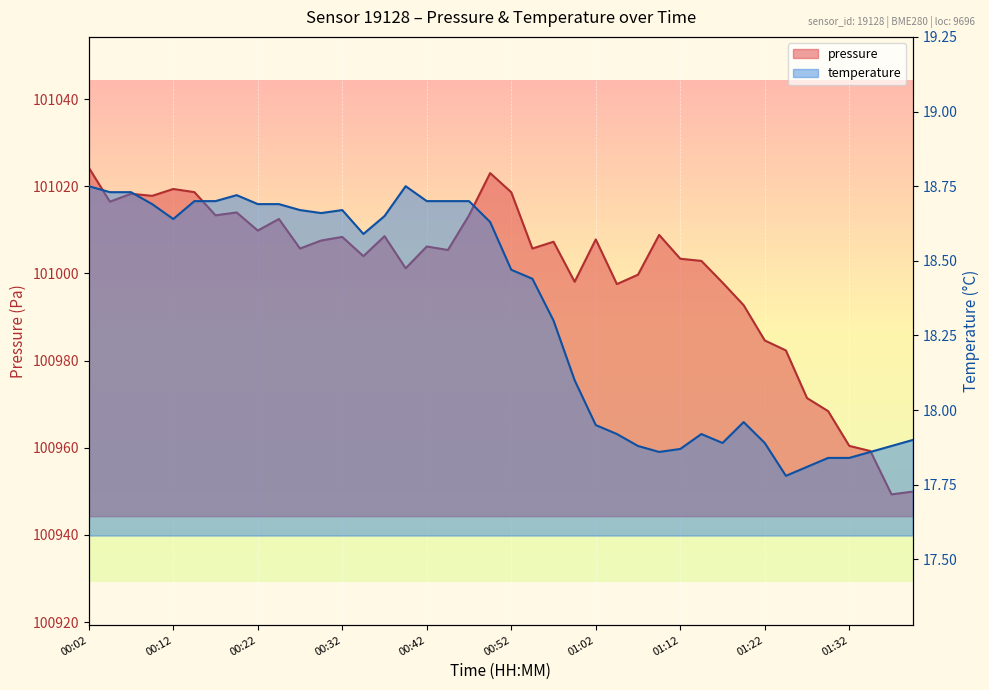

What position from the left is 00:54?

22